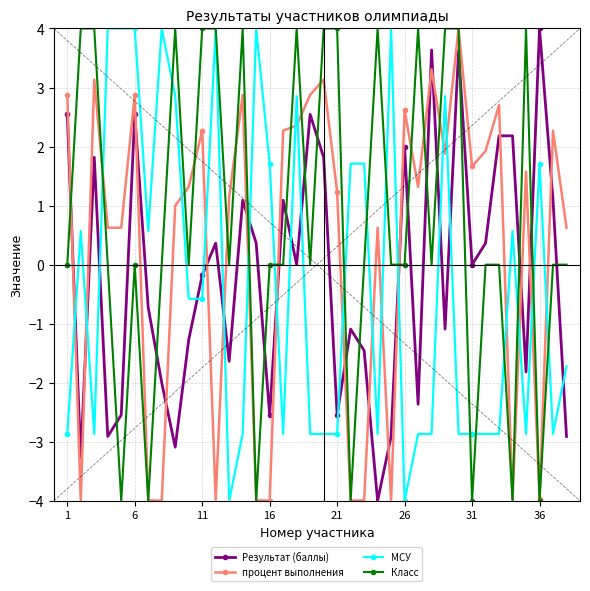

What is the value of the МСУ point at the 34th from the left?

0.6